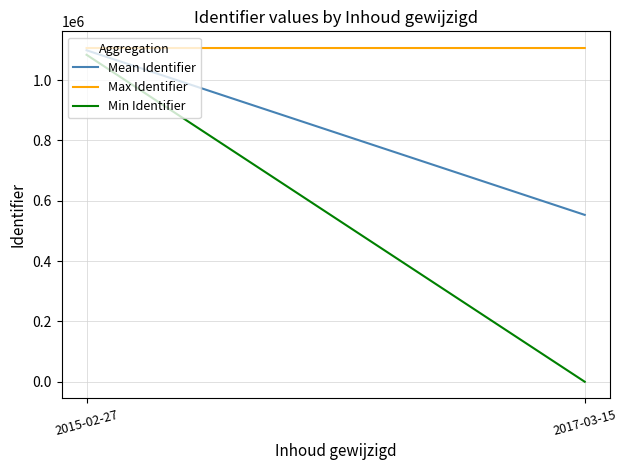

What are all the series names shown in the legend?

Mean Identifier, Max Identifier, Min Identifier